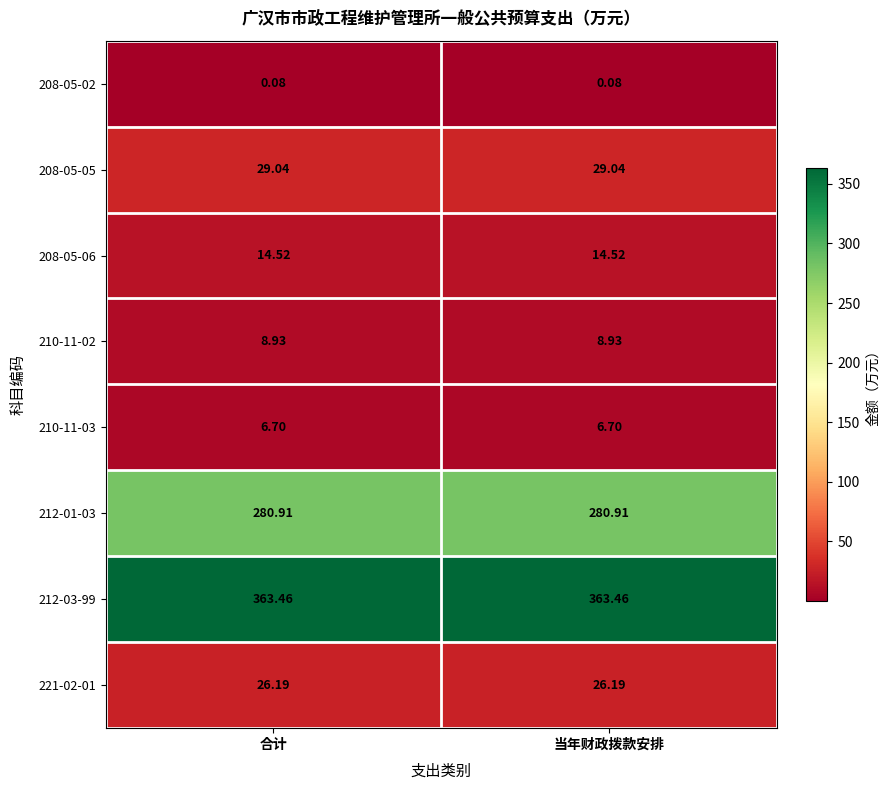

Is the value of 210-11-02 at 合计 greater than the value of 212-03-99 at 当年财政拨款安排?

No